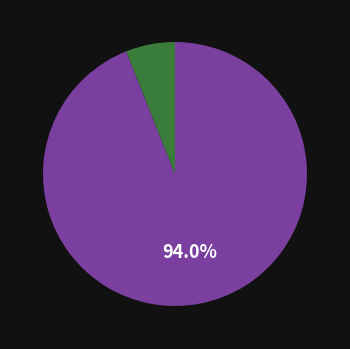

How many slices are in this pie chart?

2